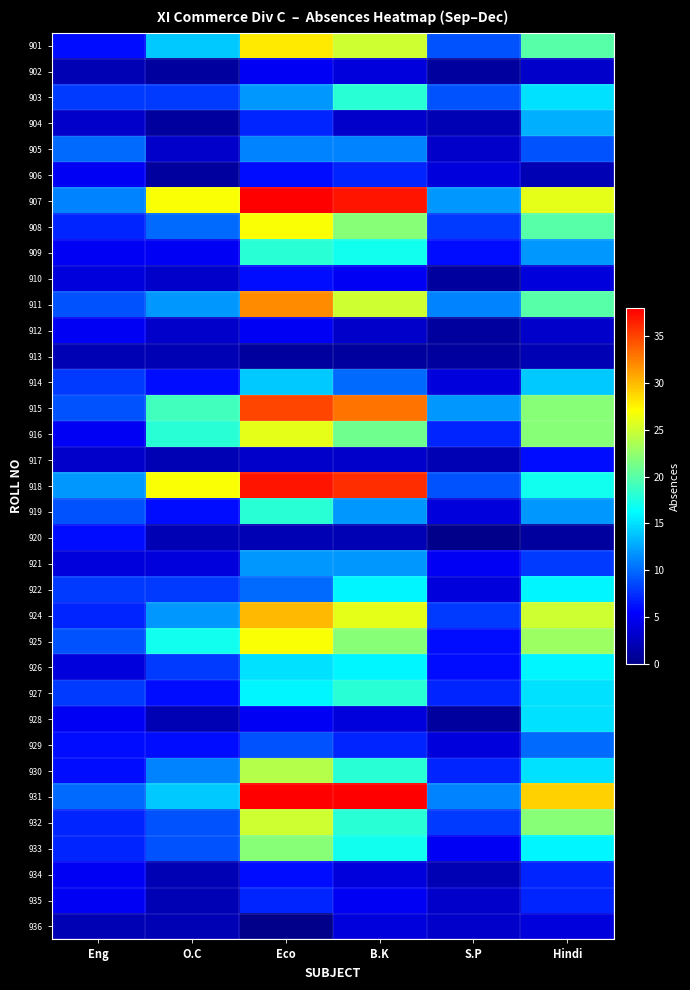

Count the number of data series in this chart.

35